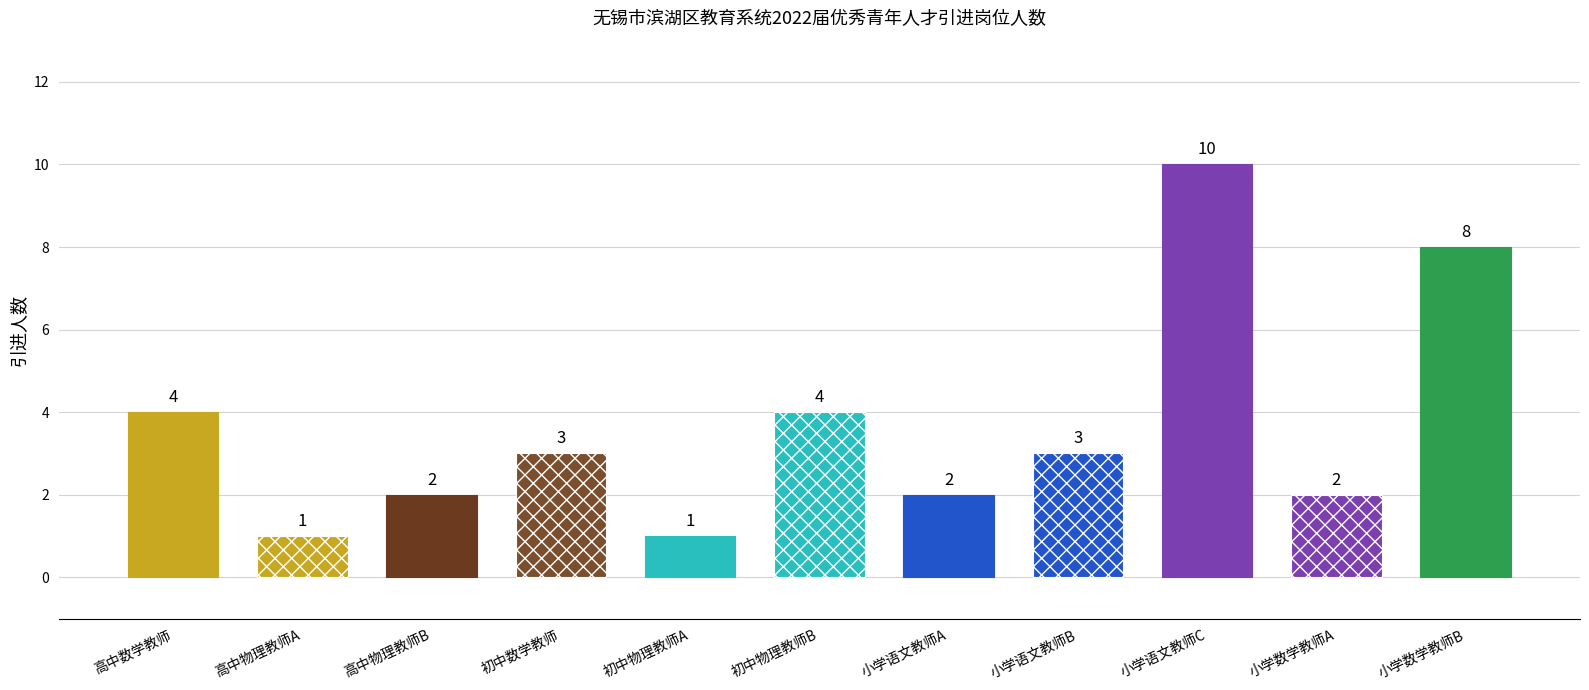

What is the greatest value displayed?

10